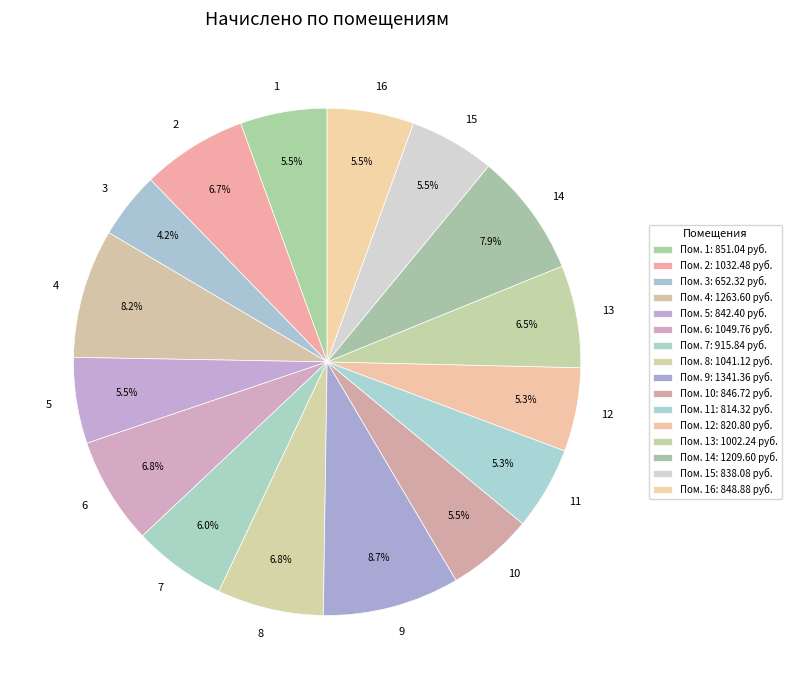

How many segments does this pie chart have?

16